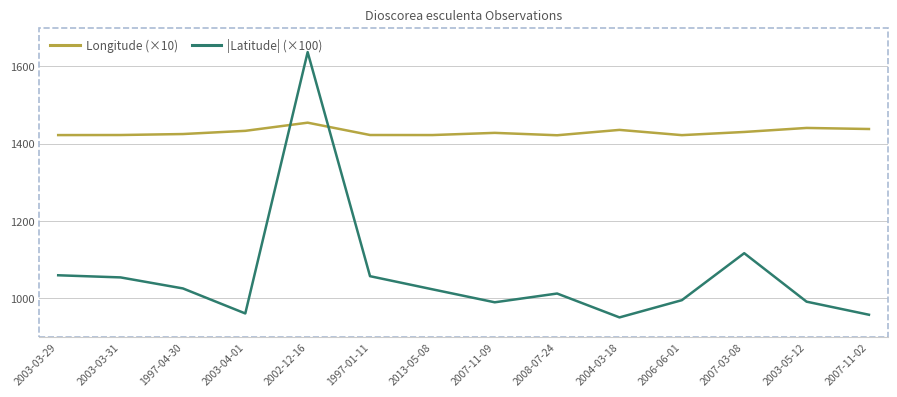

What is the total value across all series at 2013-05-08?

2445.6